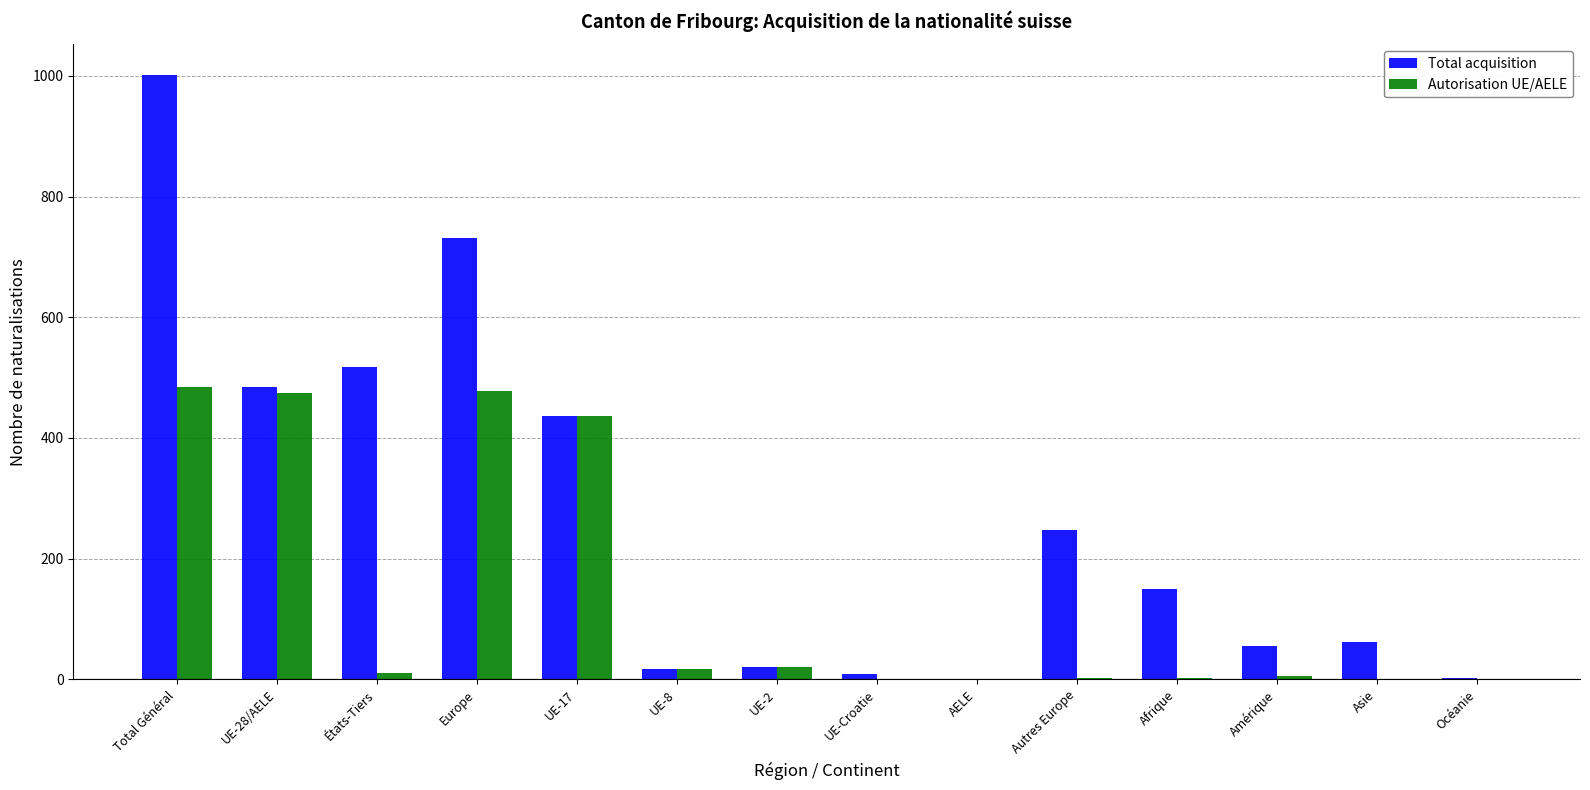

Is the value of Total acquisition at UE-8 greater than the value of Autorisation UE/AELE at UE-28/AELE?

No